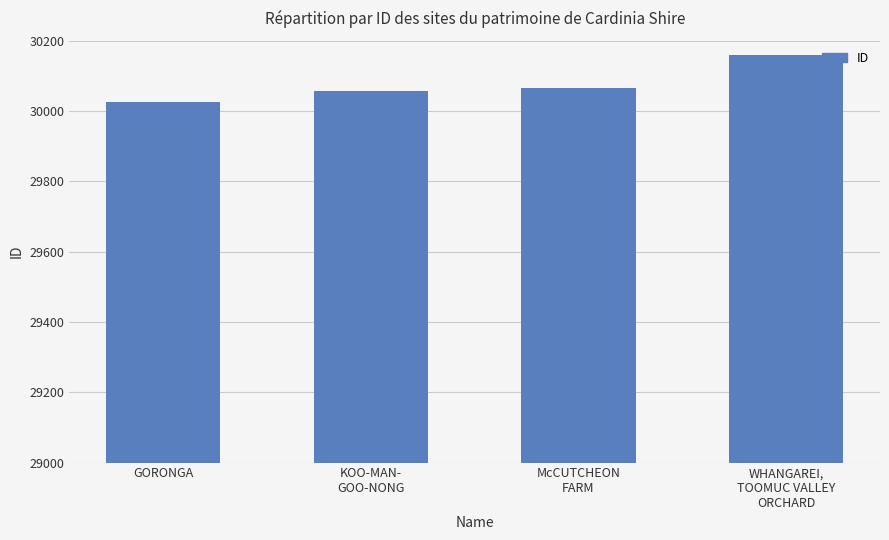

The chart shows a value of 50409 at GORONGA. True or false?

False